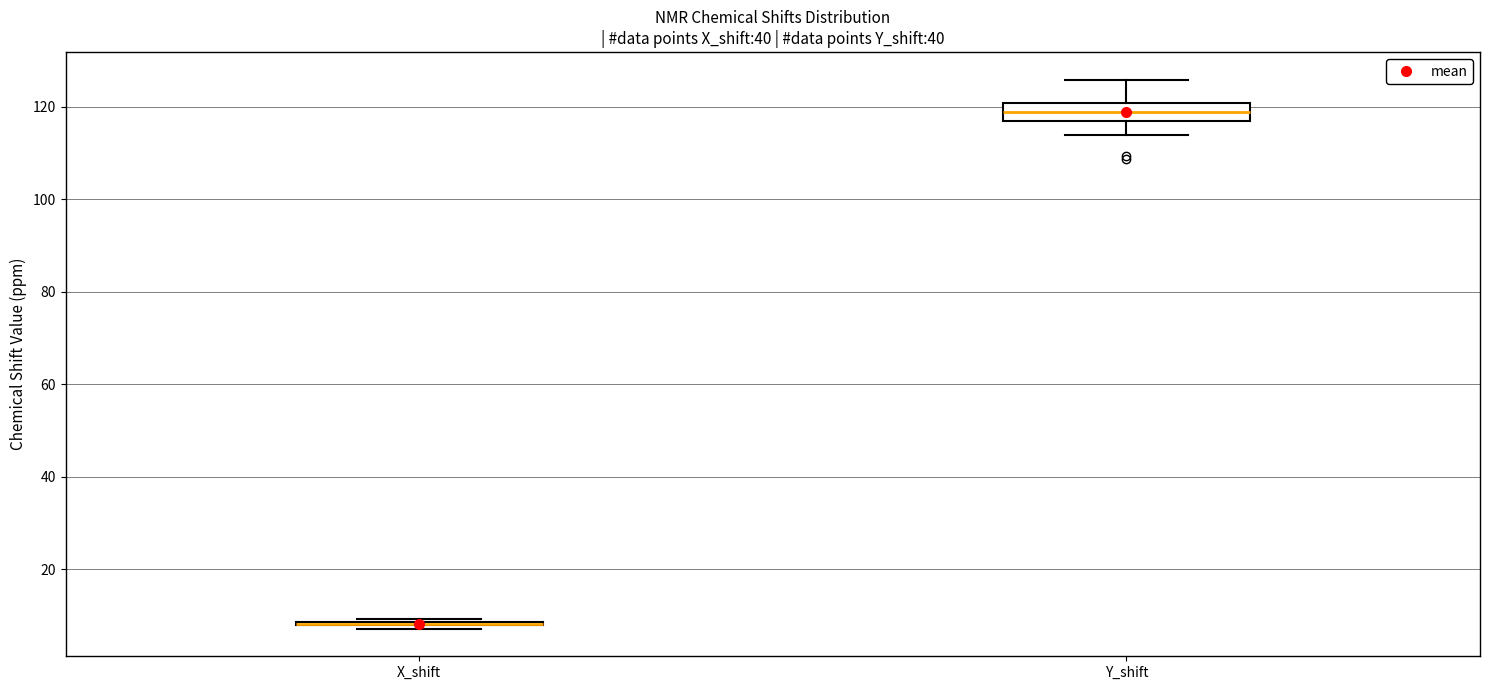

Comparing the boxes themselves (not the whiskers), which one is the tallest?

Y_shift